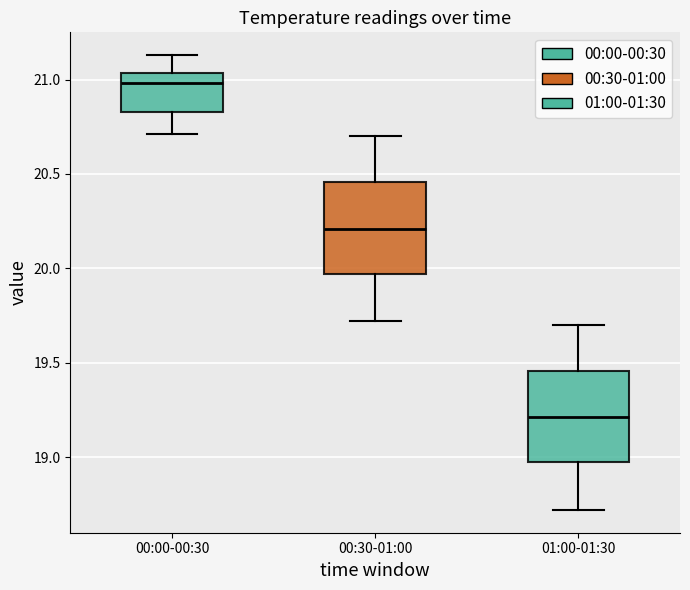

Which box's median line is the lowest?

01:00-01:30